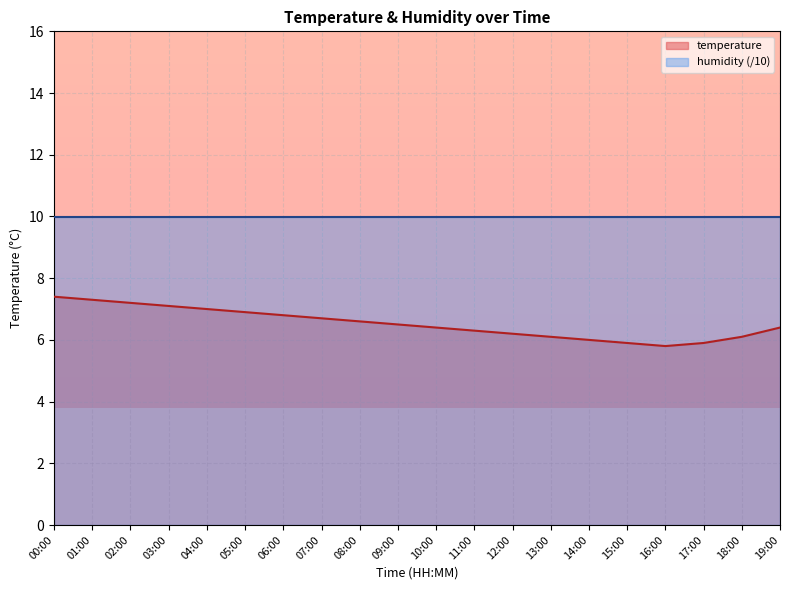

Which has a higher value, 02:00 or 12:00?

02:00